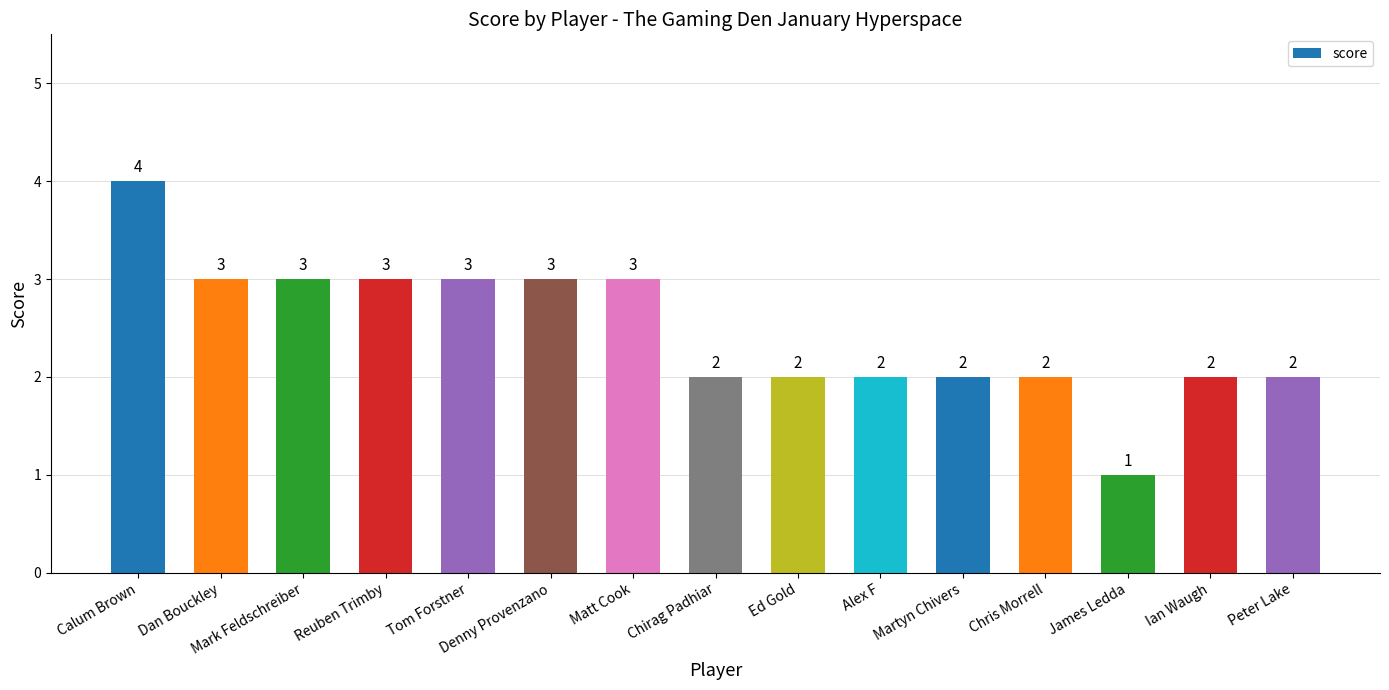

Does the chart contain any negative values?

No